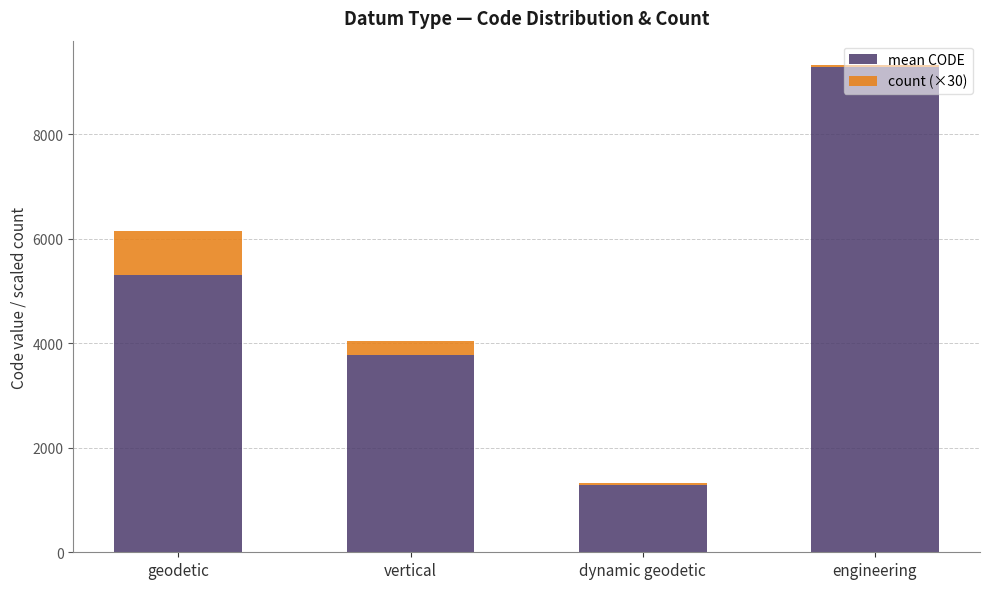

At which category is the sum across all series the highest?

engineering